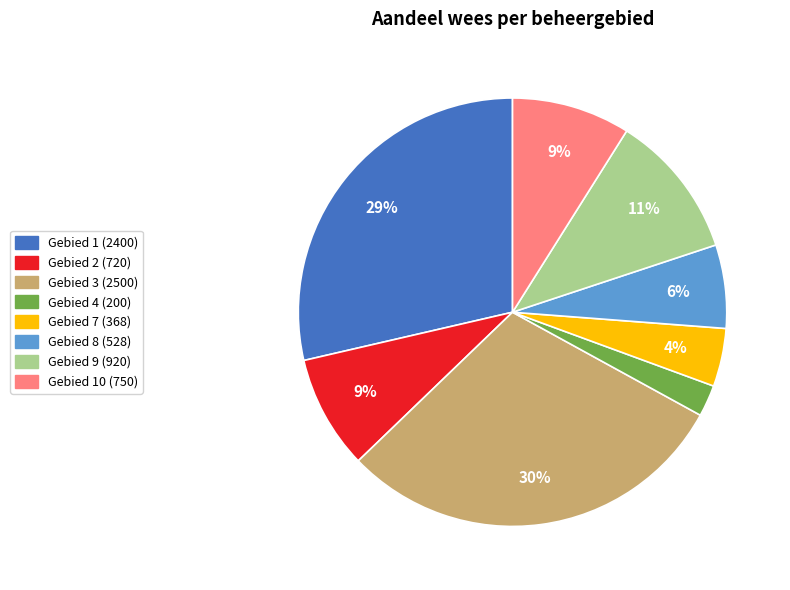

To the nearest percent, what is the combined percentage of Gebied 10 (750) and Gebied 1 (2400)?

38%